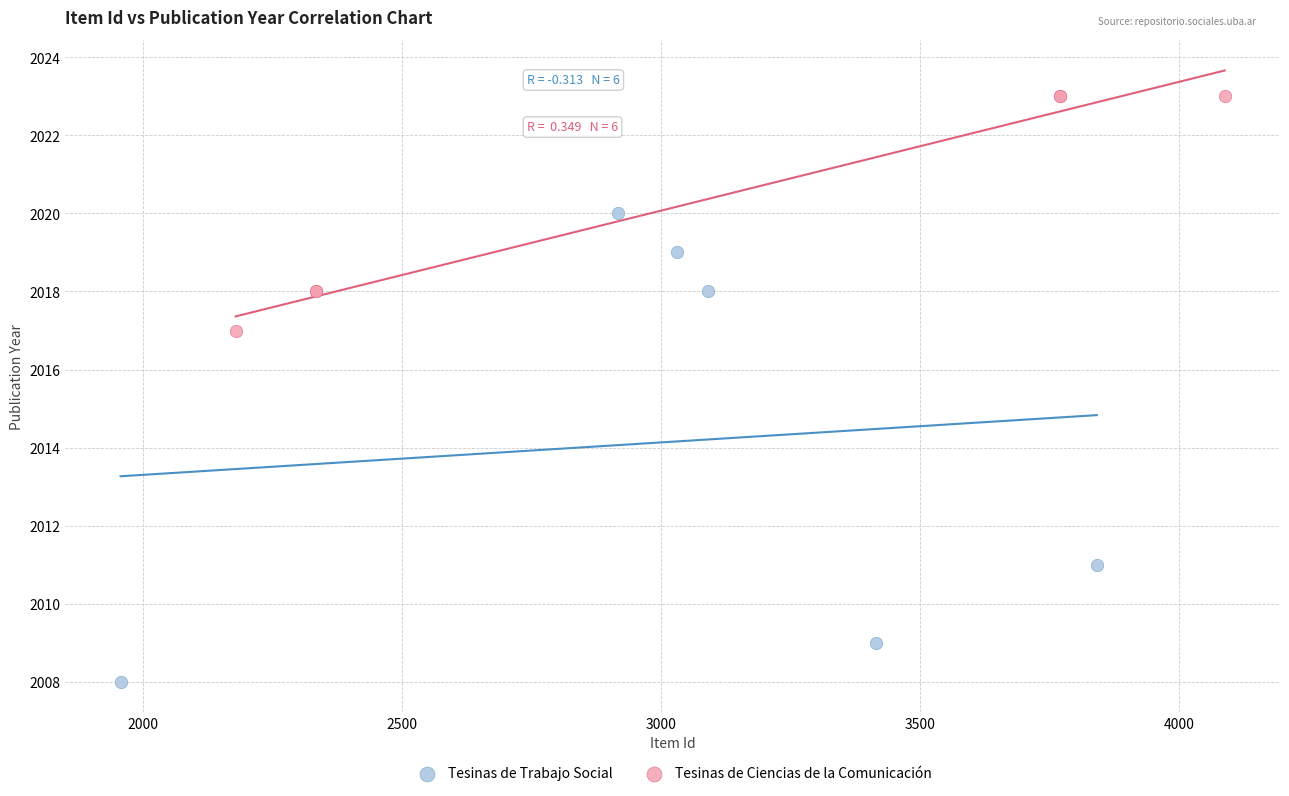

Which series contains the highest Y value?

Tesinas de Ciencias de la Comunicación